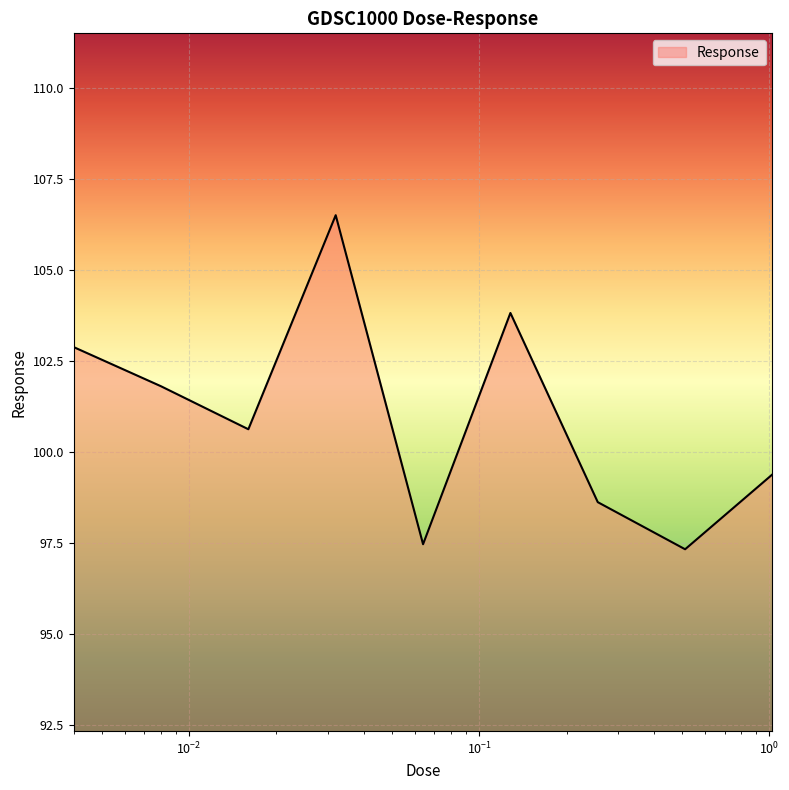

What is the difference between the maximum and minimum values?

9.2